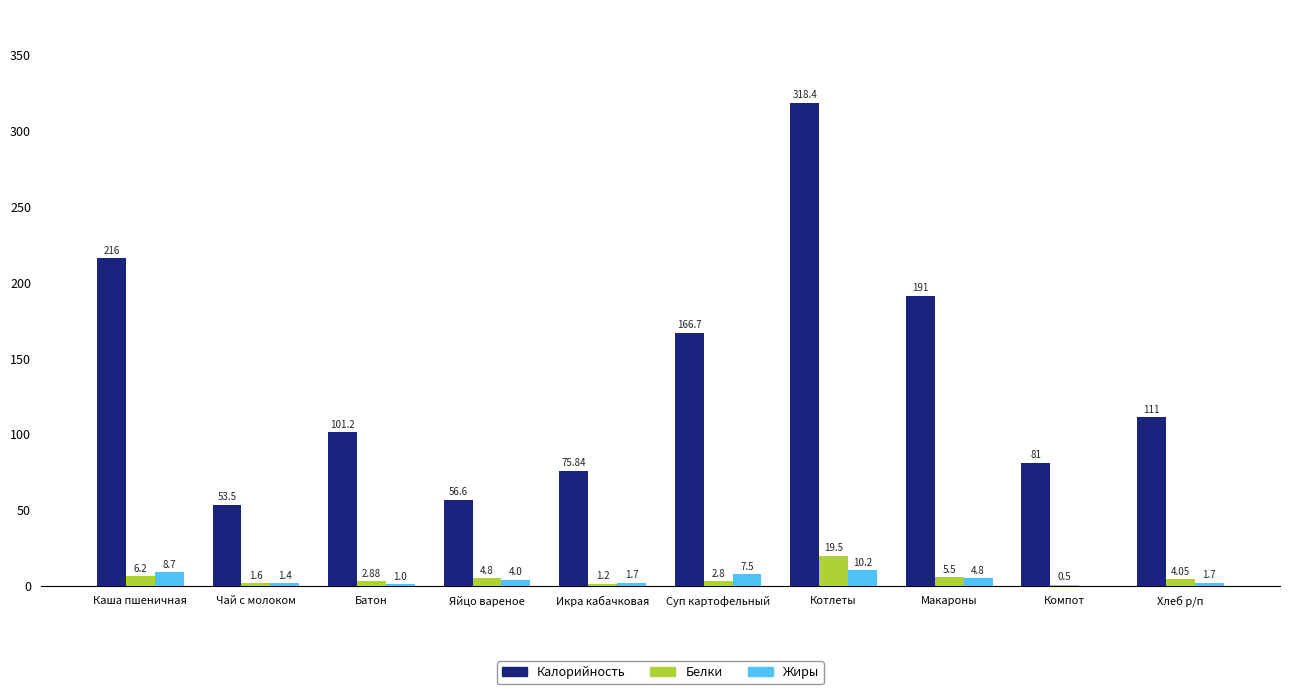

What is the sum of the Жиры values at Макароны and Суп картофельный?

12.3